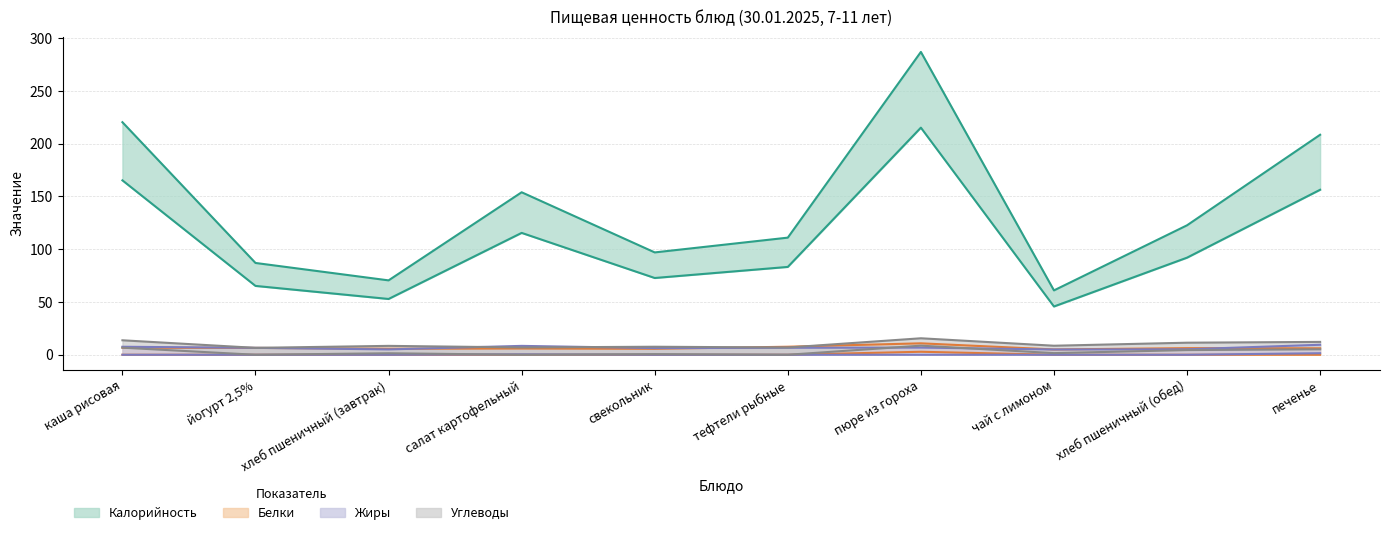

Reading left to right, transcribe all the data shown in this chart.

Калорийность: каша рисовая=220.4	йогурт 2,5%=87.0	хлеб пшеничный (завтрак)=70.5	салат картофельный=154.0	свекольник=97.0	тефтели рыбные=111.0	пюре из гороха=287.0	чай с лимоном=61.0	хлеб пшеничный (обед)=122.7	печенье=208.5
Белки: каша рисовая=6.7	йогурт 2,5%=6.5	хлеб пшеничный (завтрак)=5.7	салат картофельный=5.9	свекольник=5.7	тефтели рыбные=7.6	пюре из гороха=10.8	чай с лимоном=5.0	хлеб пшеничный (обед)=6.3	печенье=6.1
Жиры: каша рисовая=7.6	йогурт 2,5%=6.6	хлеб пшеничный (завтрак)=5.1	салат картофельный=8.4	свекольник=6.3	тефтели рыбные=6.6	пюре из гороха=6.8	чай с лимоном=5.0	хлеб пшеничный (обед)=5.2	печенье=9.5
Углеводы: каша рисовая=13.7	йогурт 2,5%=6.5	хлеб пшеничный (завтрак)=8.4	салат картофельный=6.9	свекольник=7.6	тефтели рыбные=6.9	пюре из гороха=15.6	чай с лимоном=8.6	хлеб пшеничный (обед)=11.4	печенье=12.2